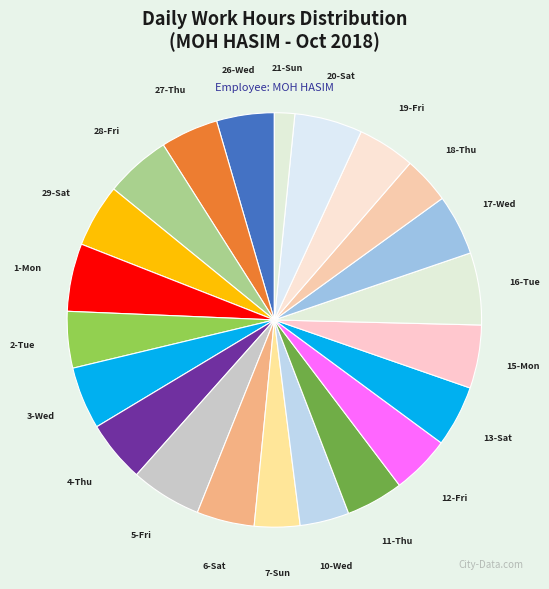

Does any single category account for the majority?

No